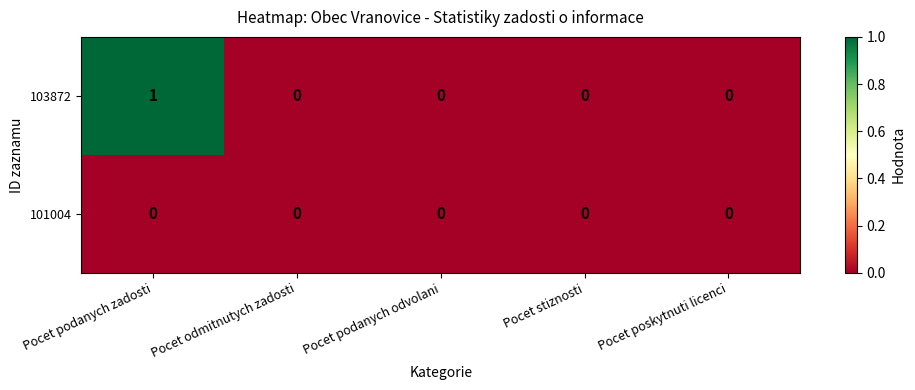

Which series has the largest total across all categories?

103872